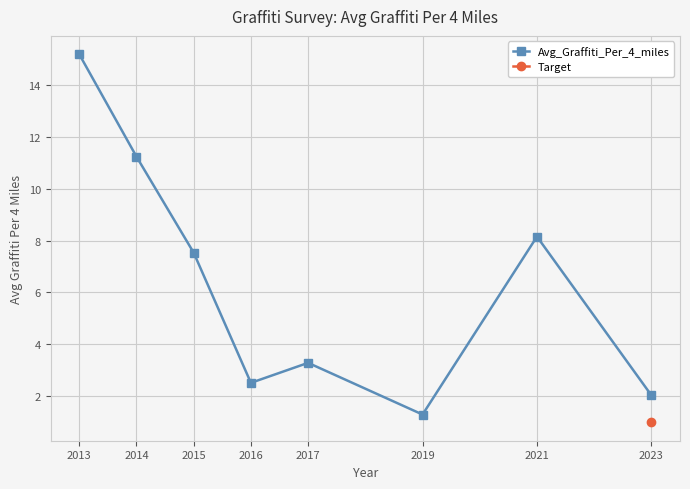

Where is the first local maximum?

2017